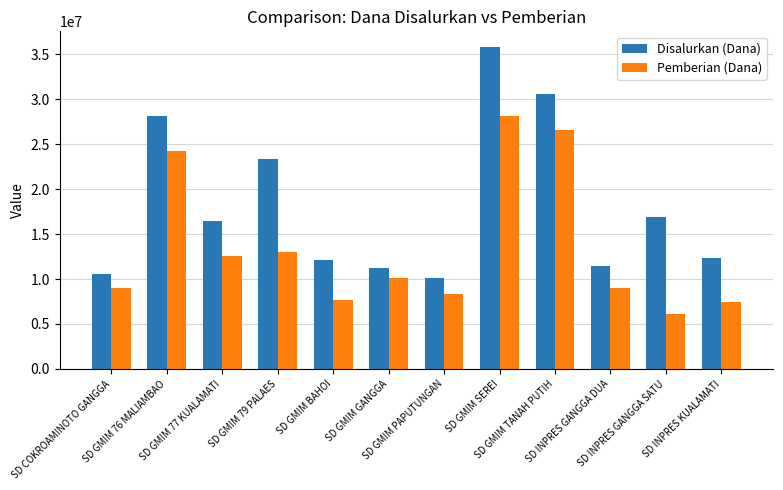

Between SD GMIM 76 MALIAMBAO and SD INPRES GANGGA DUA, which series saw the biggest shift?

Disalurkan (Dana)